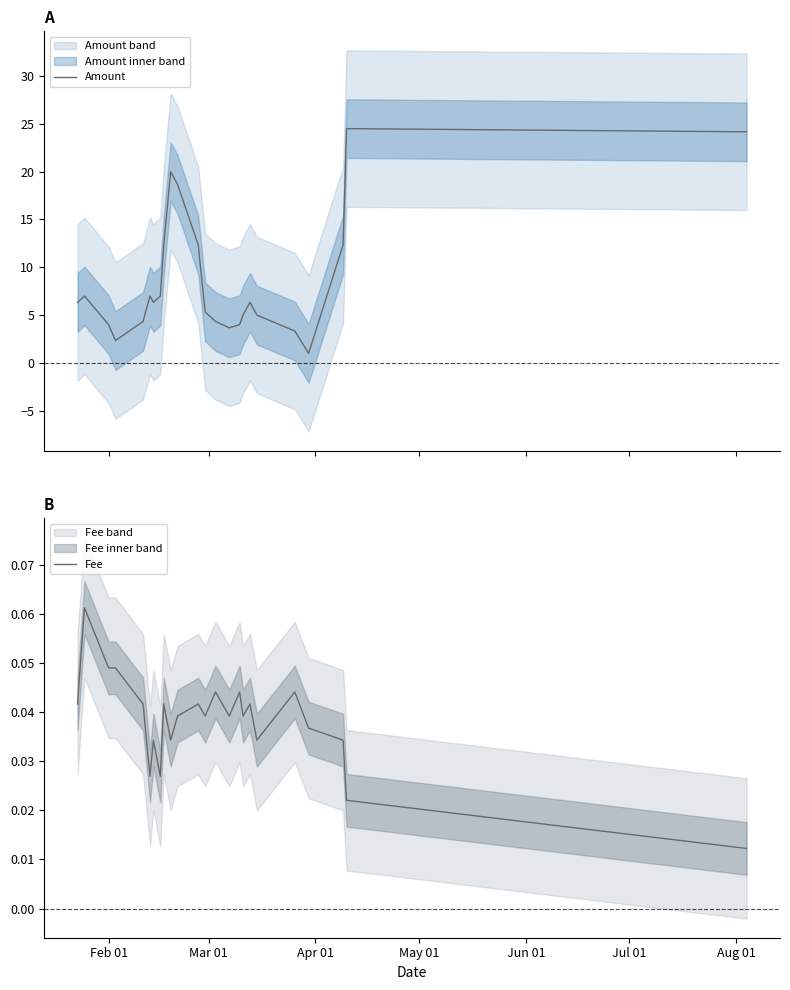

What is the sum of all Fee values?

0.9